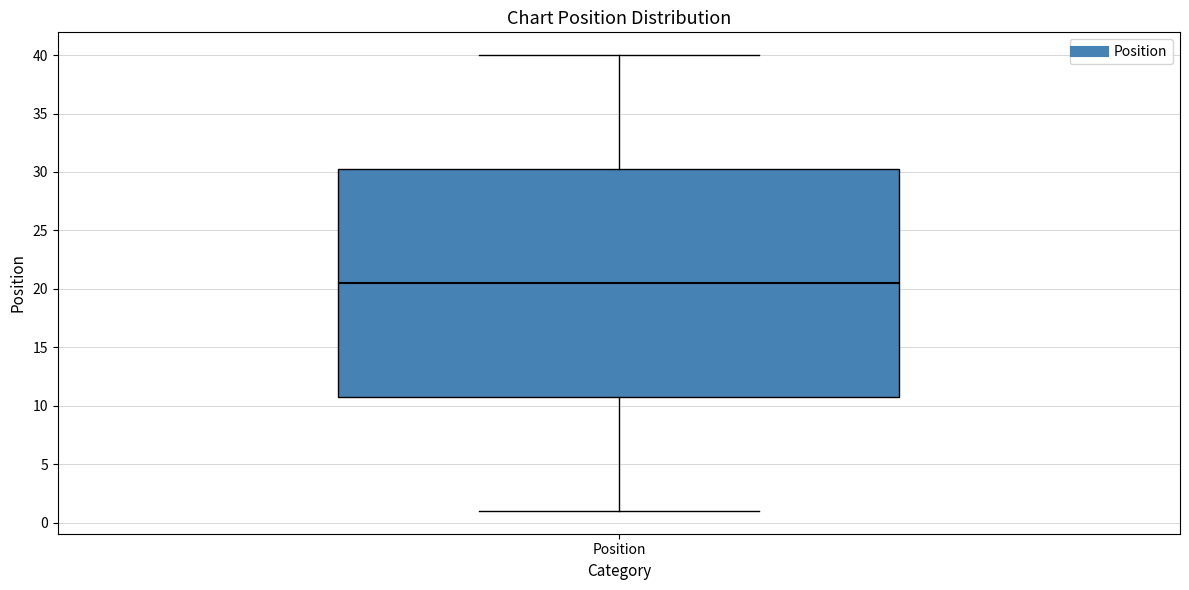

Where does the upper whisker of the box for Position end on the y-axis? The values are not printed on the chart, so give them approximately, as read against the axis.

40.0